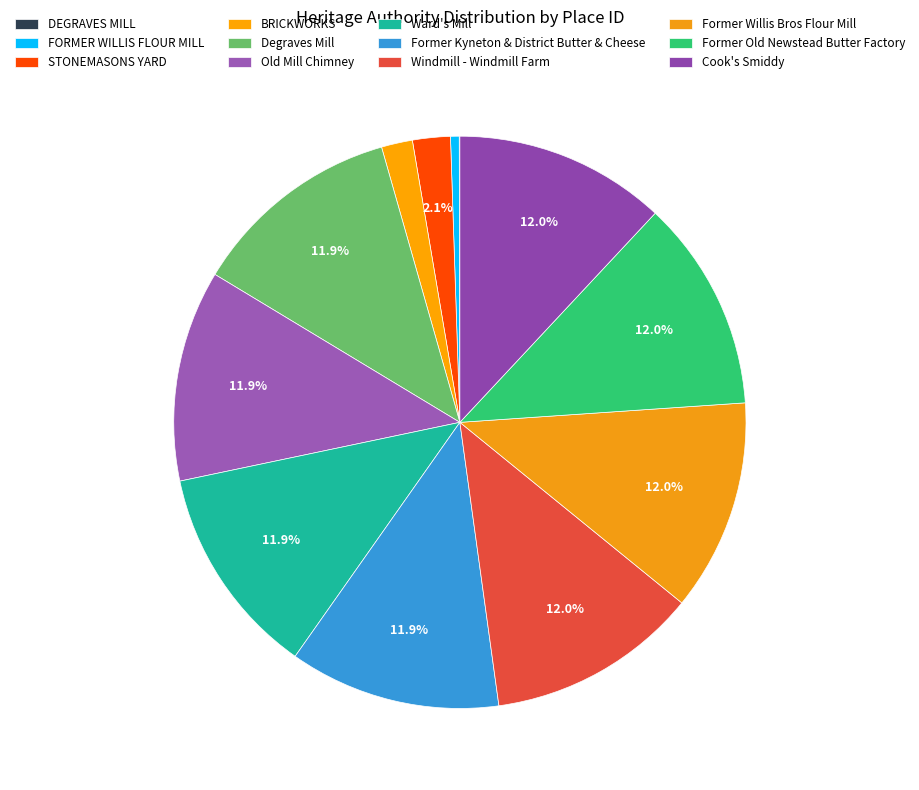

Rank the categories by value from highest to lowest.

Cook's Smiddy, Former Old Newstead Butter Factory, Former Willis Bros Flour Mill, Windmill - Windmill Farm, Former Kyneton & District Butter & Cheese, Ward's Mill, Old Mill Chimney, Degraves Mill, STONEMASONS YARD, BRICKWORKS, FORMER WILLIS FLOUR MILL, DEGRAVES MILL